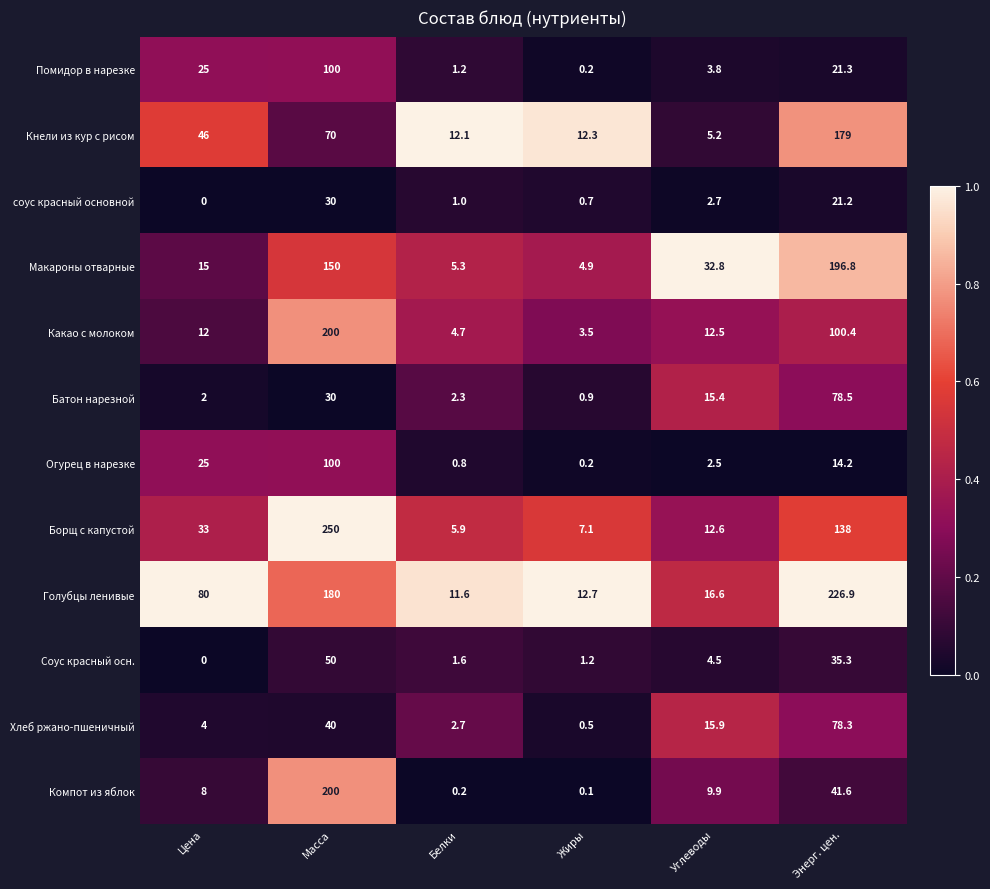

At which label is Кнели из кур с рисом closest to 92?

Масса